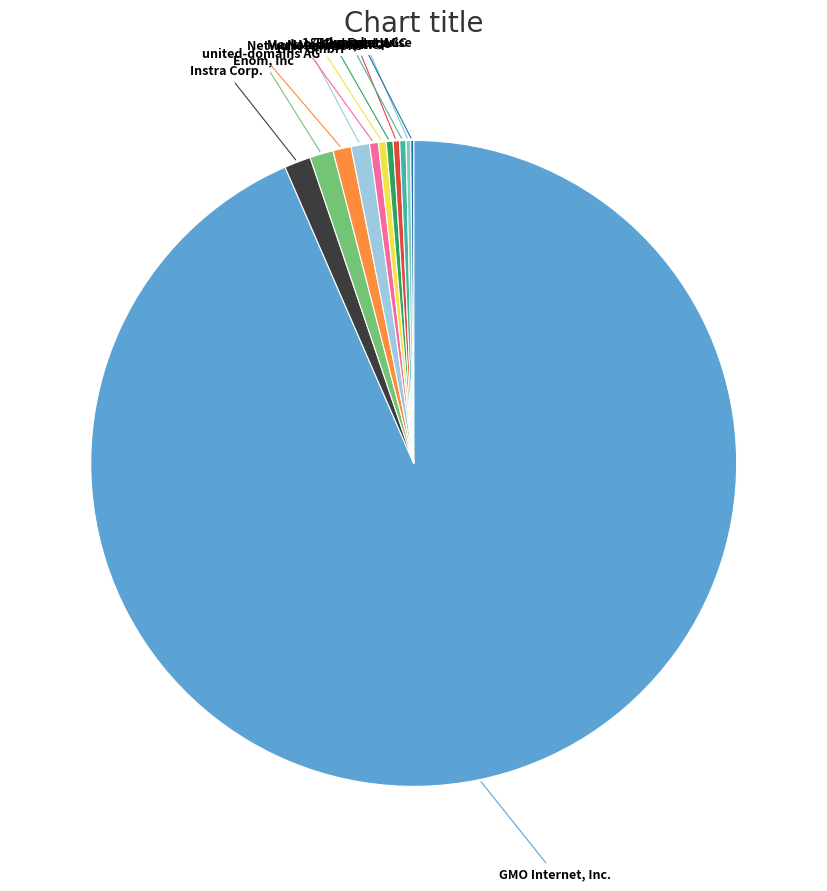

Does any single category account for the majority?

Yes